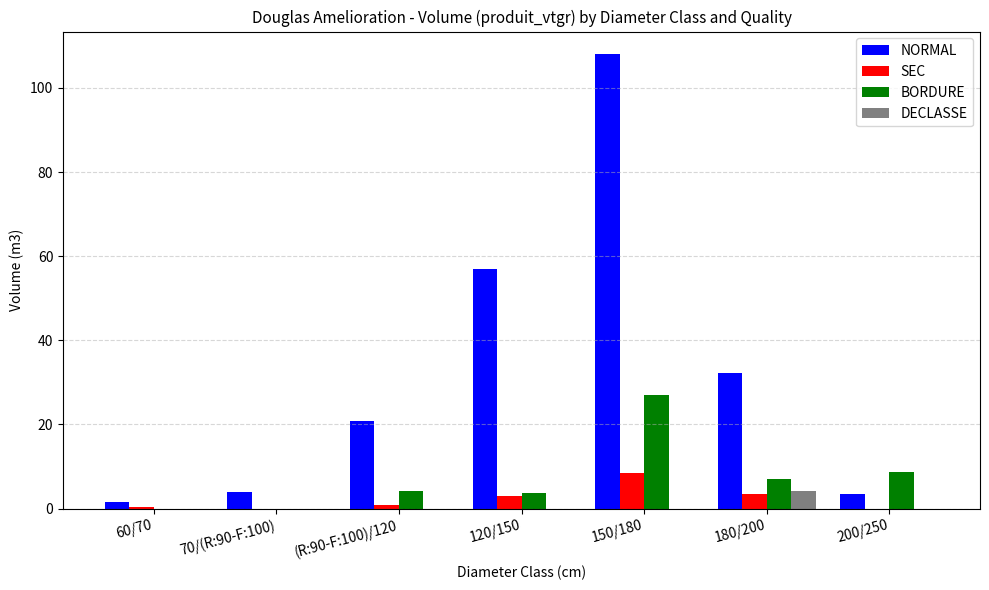

Where is NORMAL nearest to the value 54?

120/150